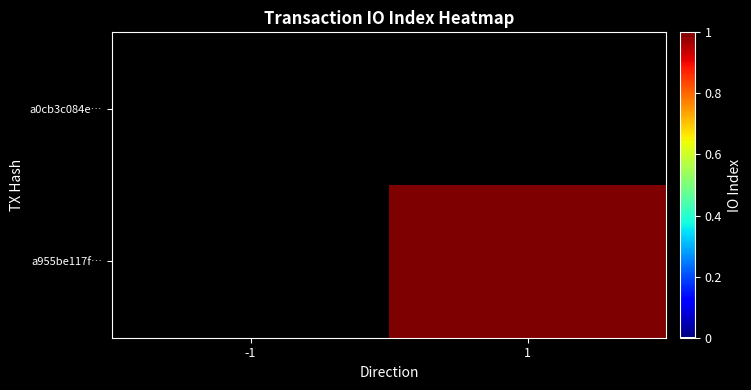

Count the number of data series in this chart.

2